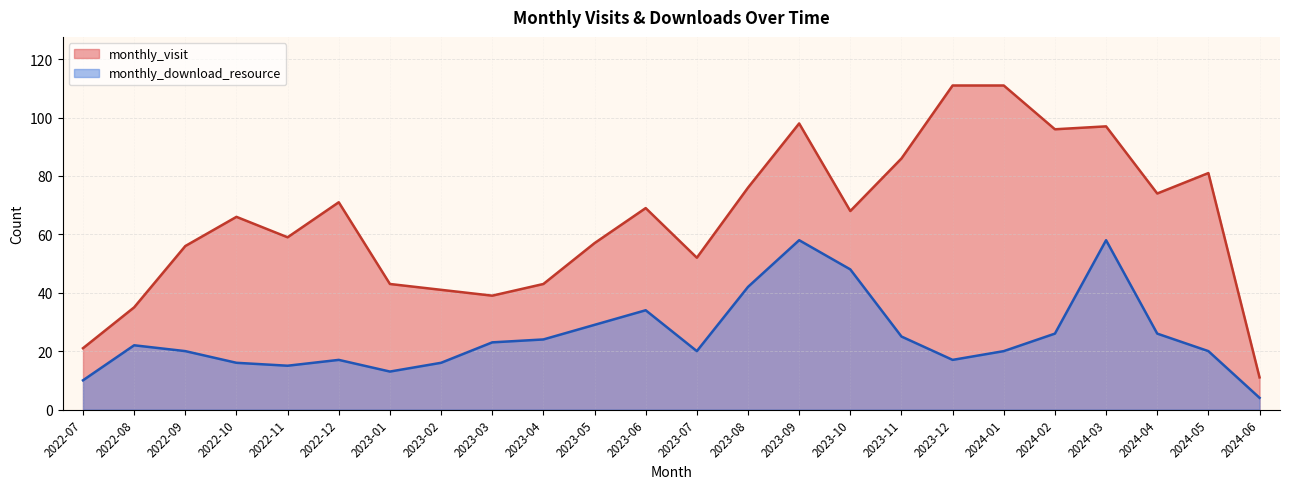

What are all the series names shown in the legend?

monthly_visit, monthly_download_resource